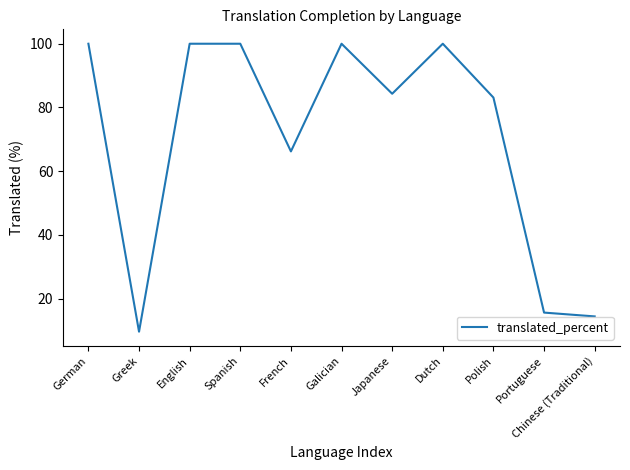

What is the difference between the values at Greek and Chinese (Traditional)?

4.8